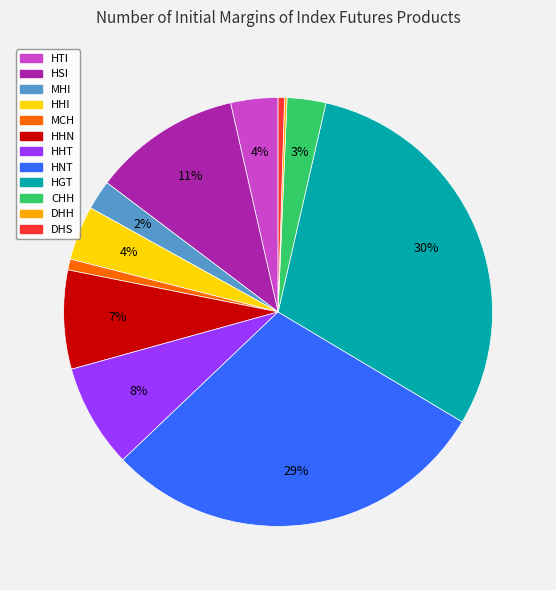

Which category has the biggest portion of the pie?

HGT